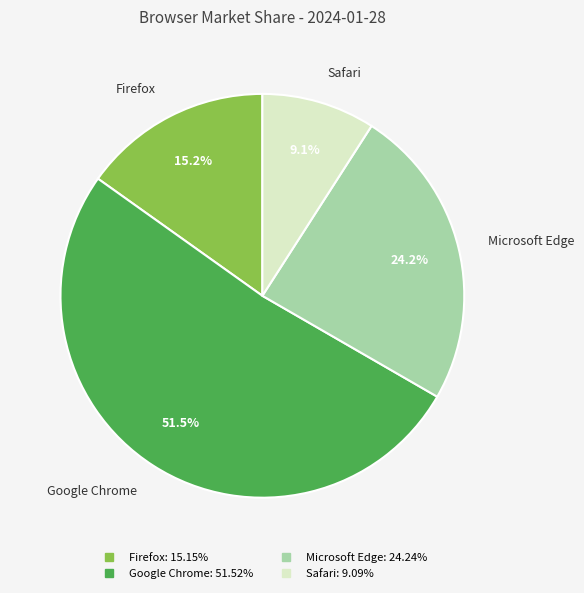

Does any single category account for the majority?

Yes